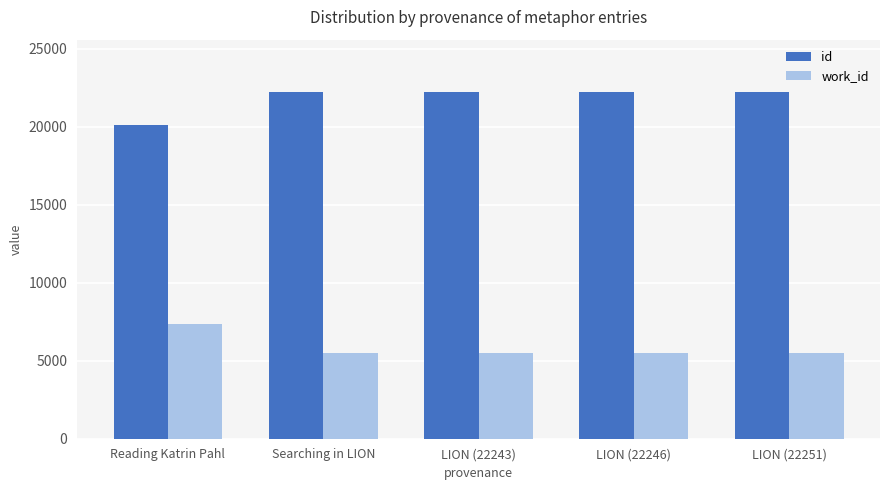

Are the bars grouped side by side (vs. stacked)?

Yes